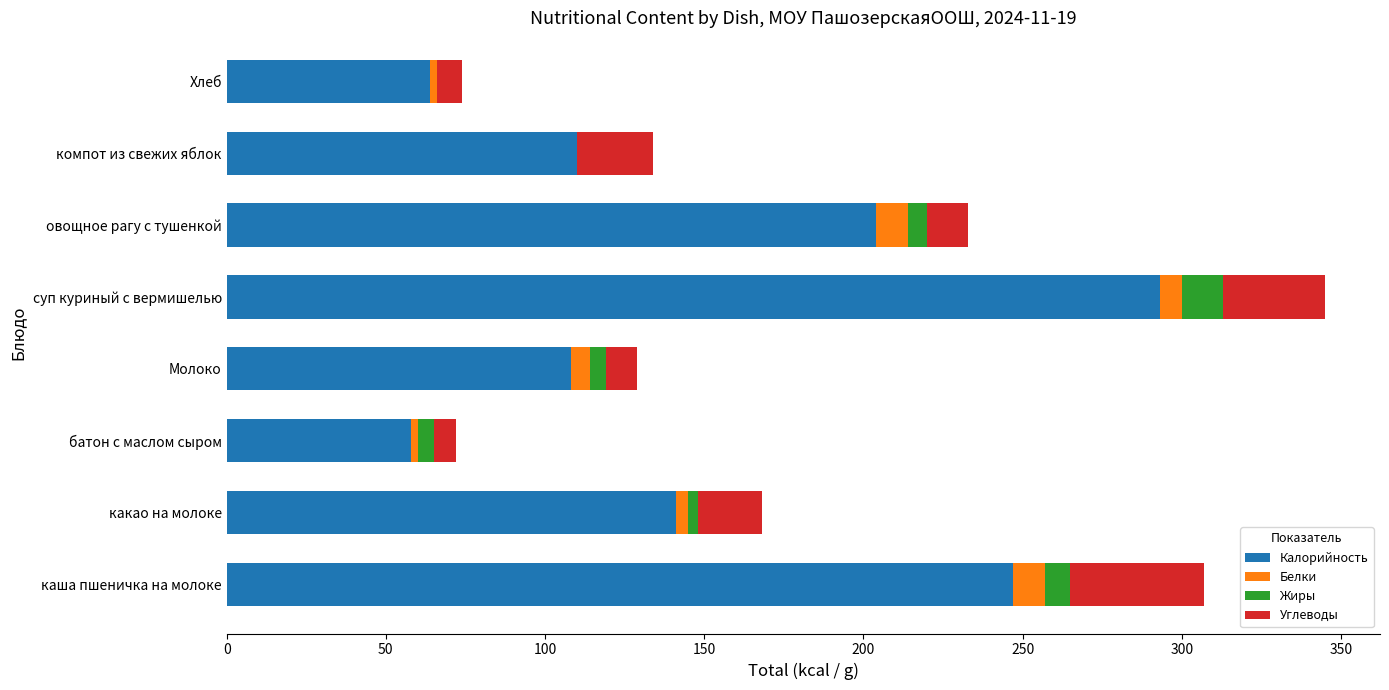

The value of Калорийность at каша пшеничка на молоке is 247. True or false?

True